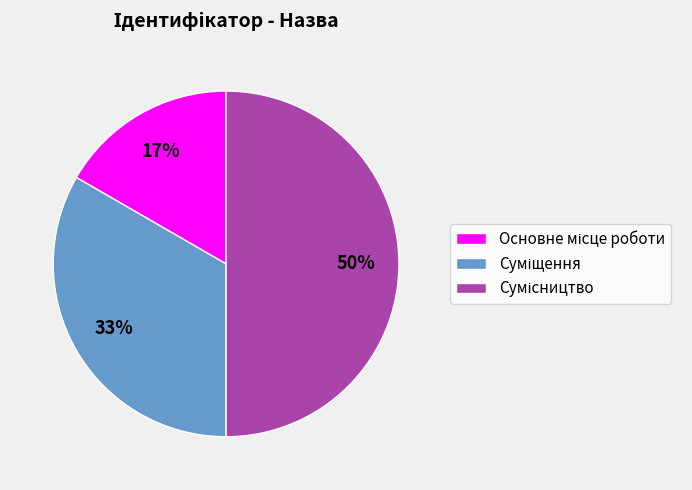

How many slices are in this pie chart?

3